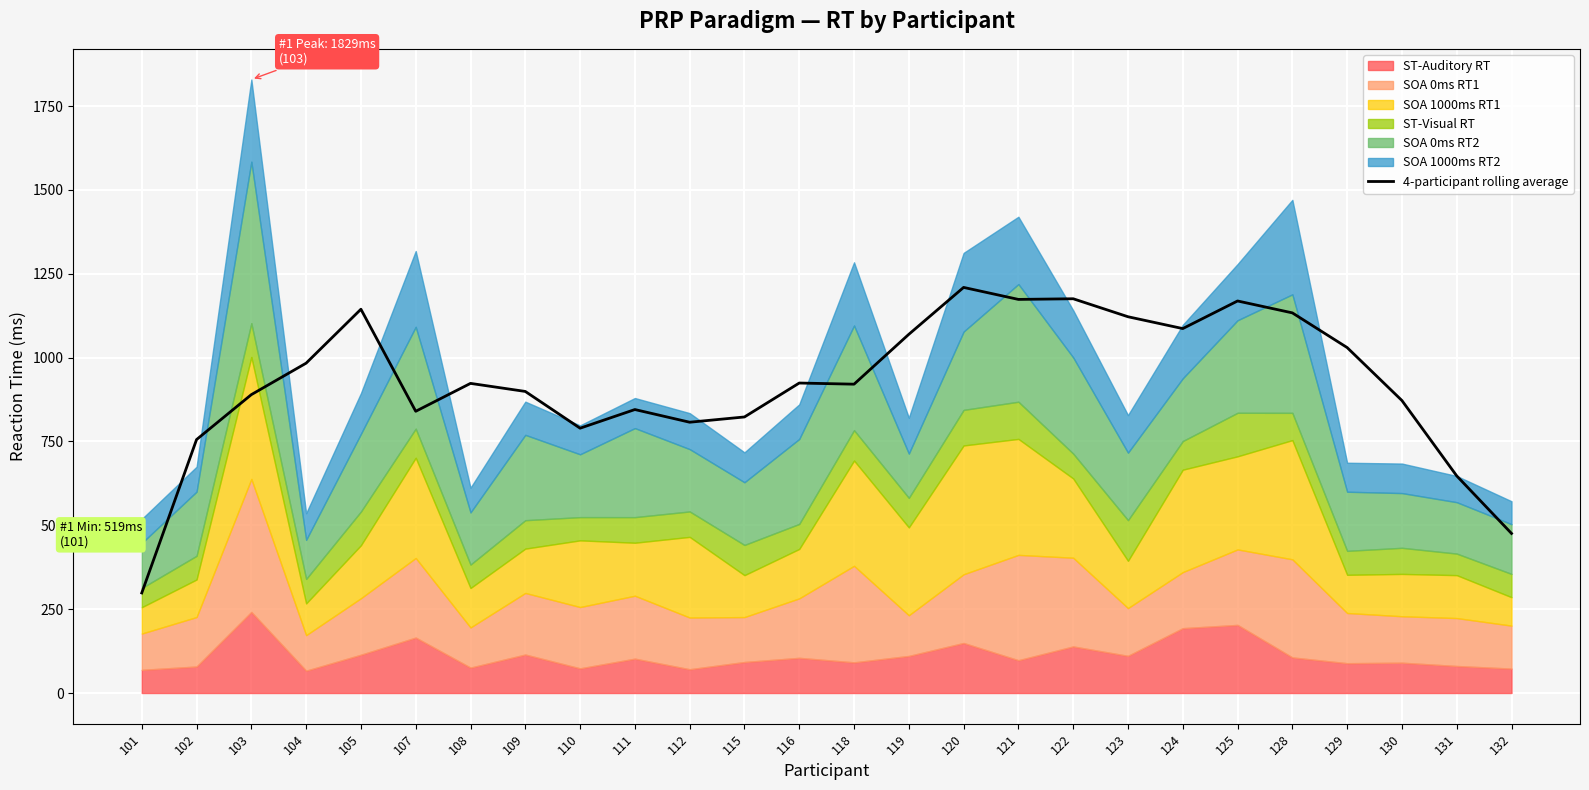

What is the value of the 5th point from the left?

1144.2